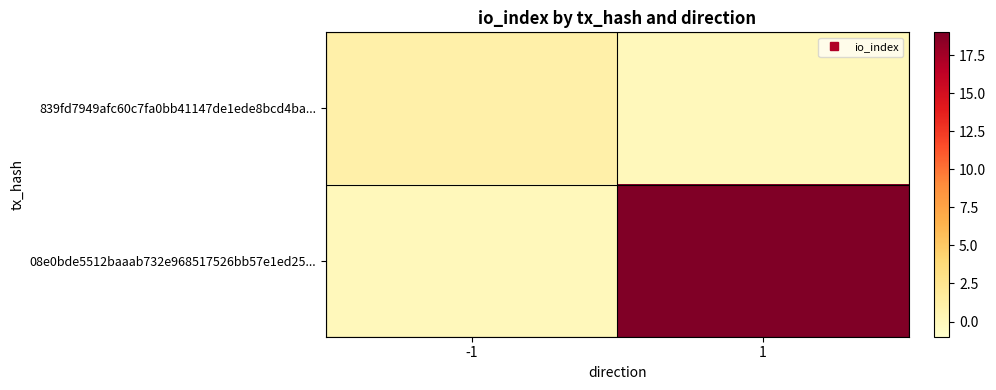

At which category is the sum across all series the highest?

1